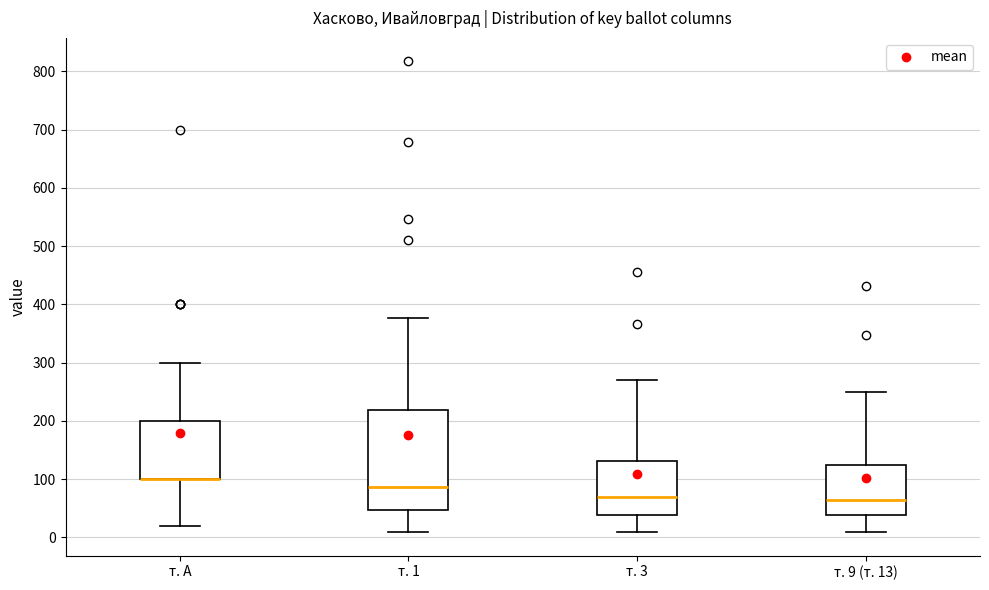

Which box is the tallest, from its lower edge to its upper edge?

т. 1